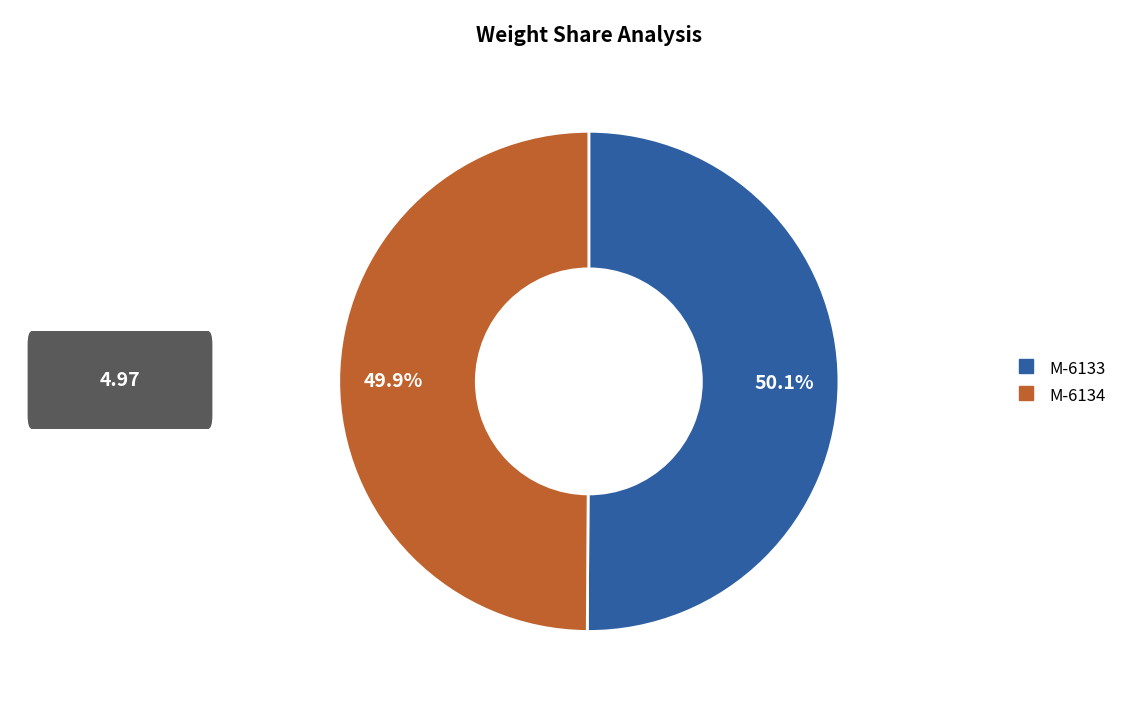

How many segments does this pie chart have?

2